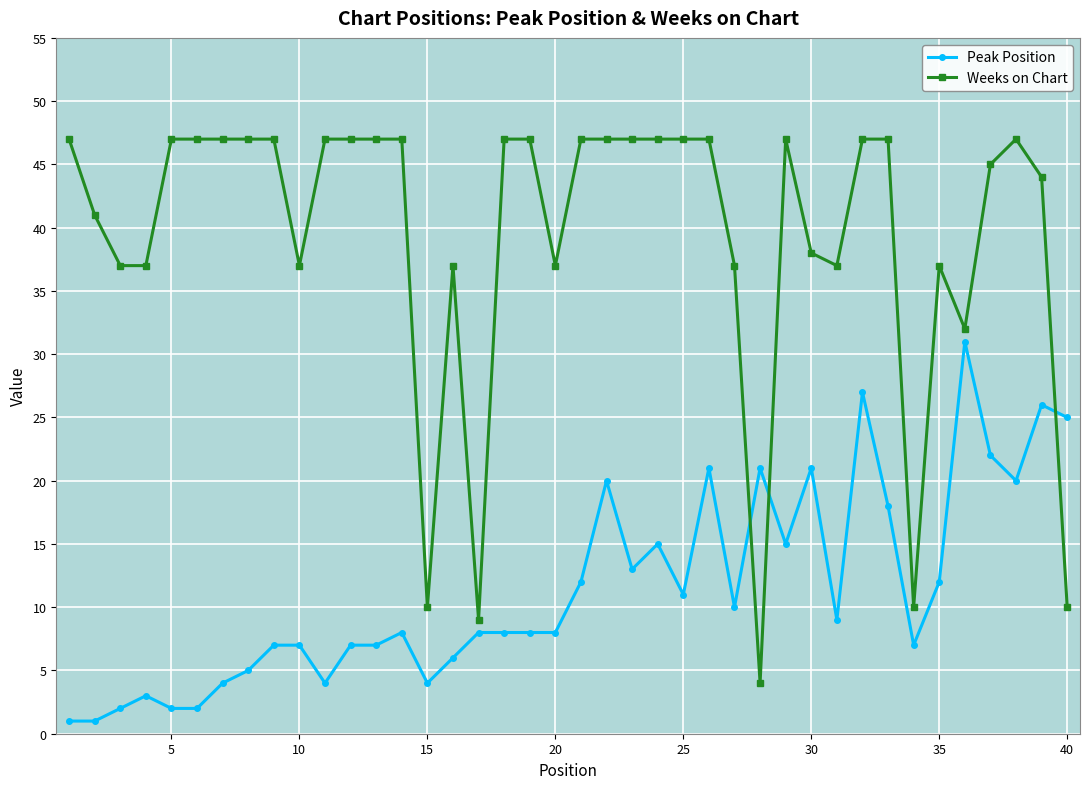

Is this an area chart (filled region under the line)?

No